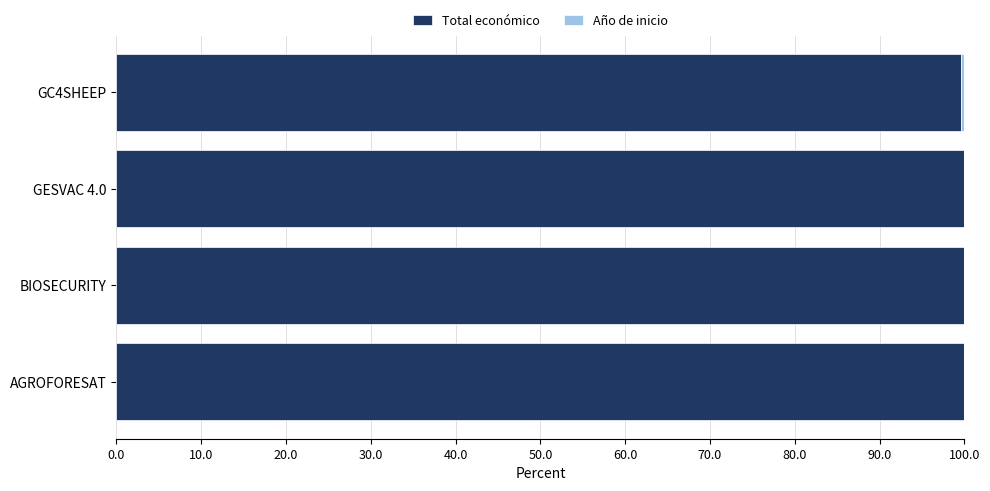

True or false: Total económico has a value of 31.1 at GESVAC 4.0.

False